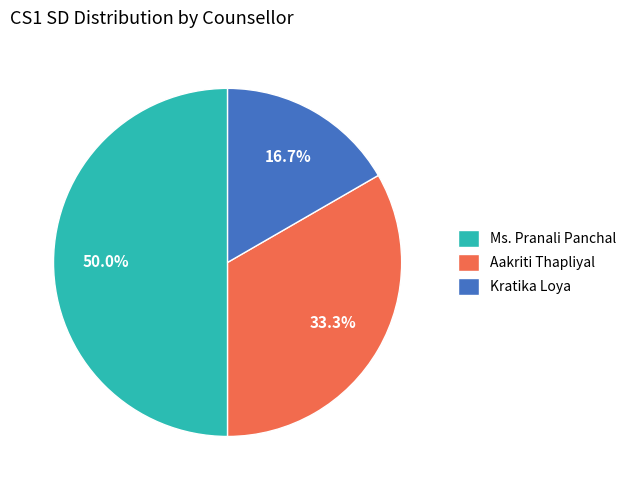

To the nearest percent, what percentage of the pie is Aakriti Thapliyal?

33%